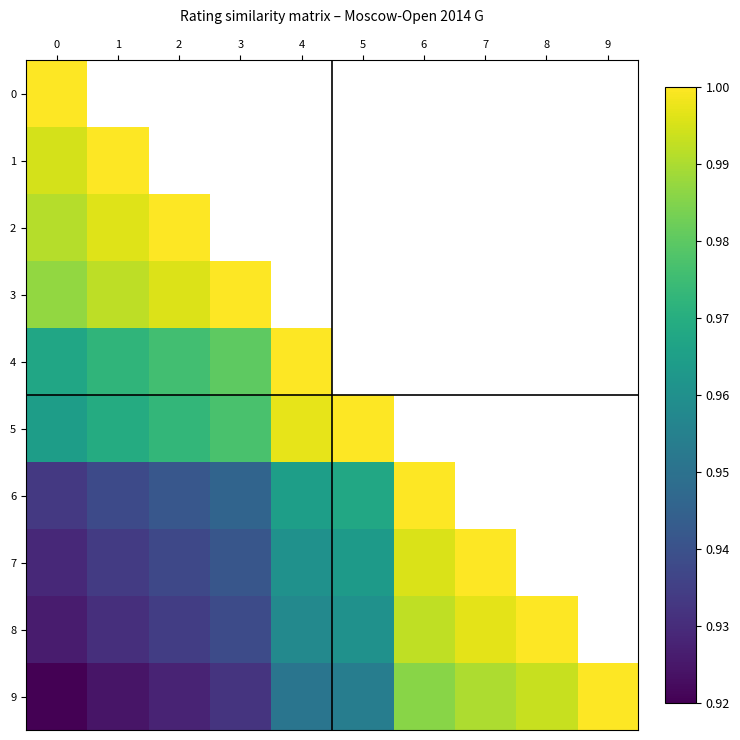

Which series has the largest total across all categories?

9